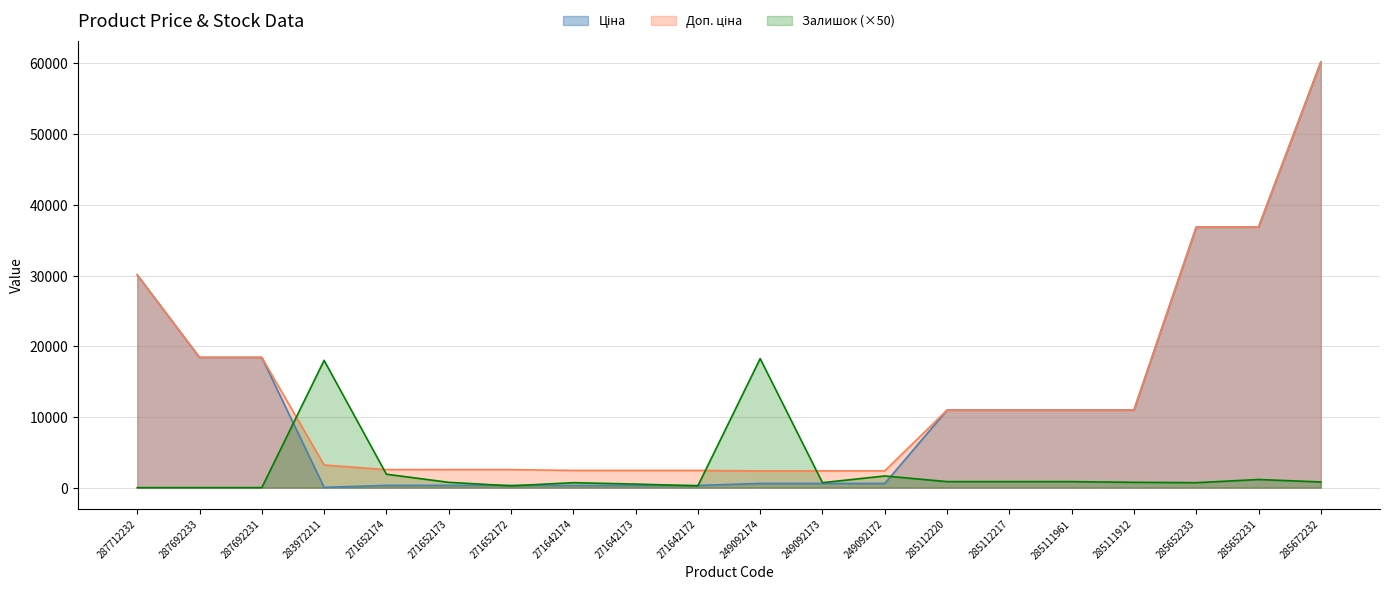

What is the spread (max minus min) of values at 287712232?

30102.8